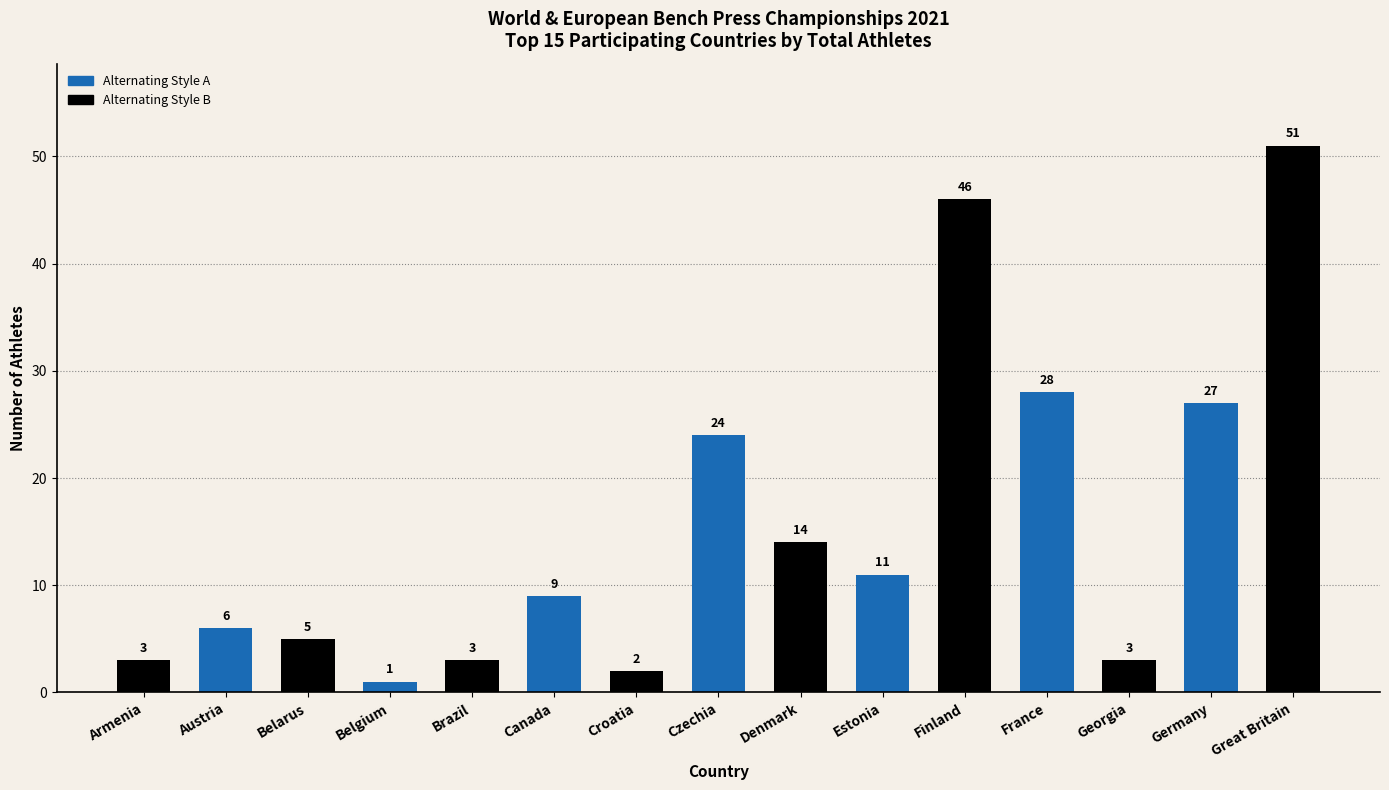

What position from the left is Denmark?

9